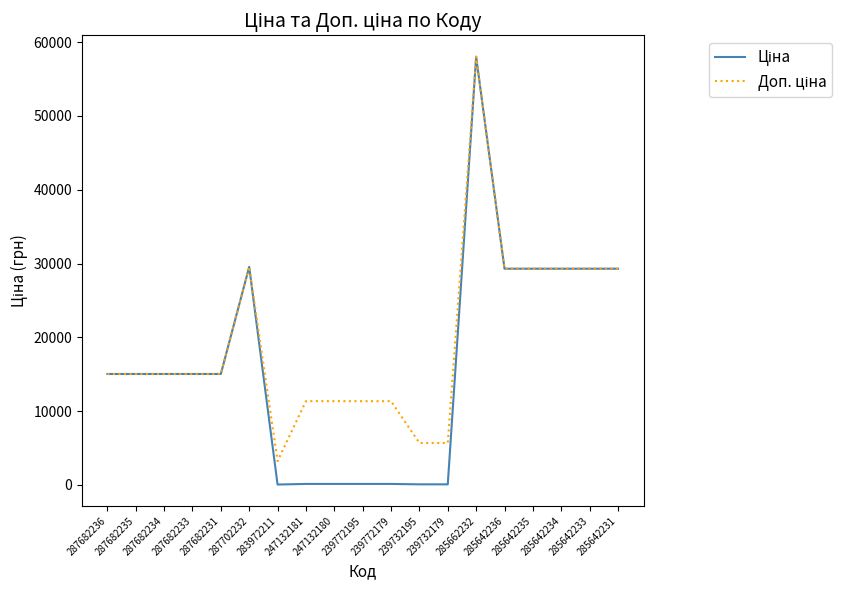

Reading right to left, list all the values displayed in this chart.

Ціна: 29294.9	29294.9	29294.9	29294.9	29294.9	58037.0	56.7	56.7	113.3	113.3	113.3	113.3	32.0	29548.9	15019.2	15019.2	15019.2	15019.2	15019.2
Доп. ціна: 29294.9	29294.9	29294.9	29294.9	29294.9	58037.0	5667.0	5667.0	11334.0	11334.0	11334.0	11334.0	3205.0	29548.9	15019.2	15019.2	15019.2	15019.2	15019.2